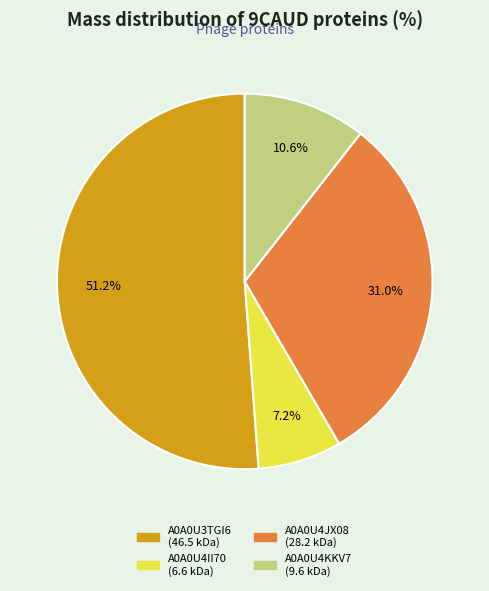

How much of the chart is everything except A0A0U4II70?

92.8%